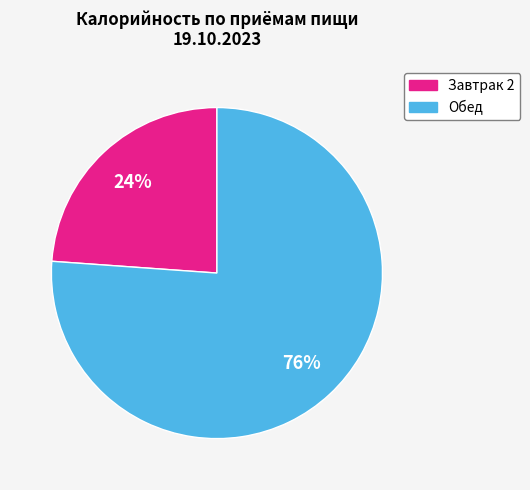

How many segments does this pie chart have?

2